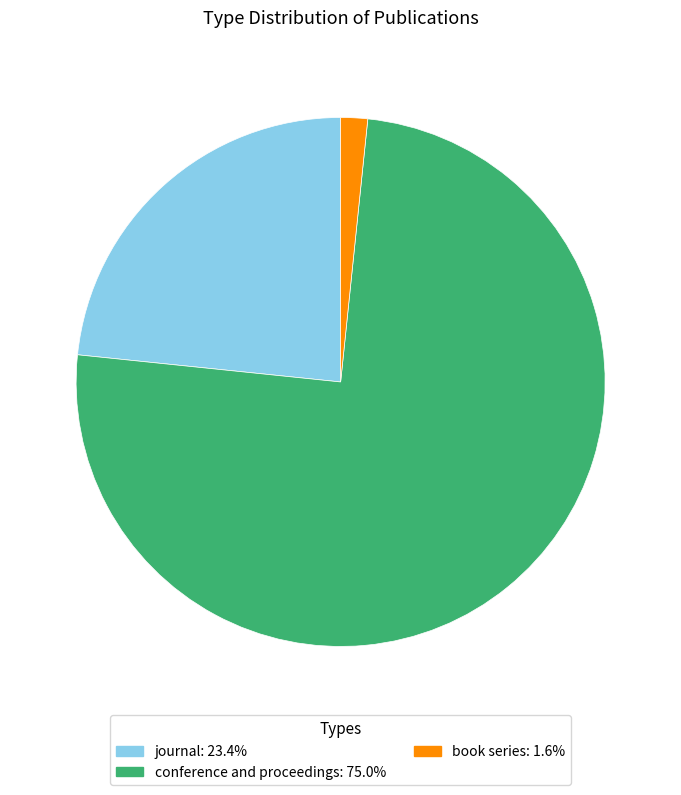

Which has a higher value, journal or conference and proceedings?

conference and proceedings